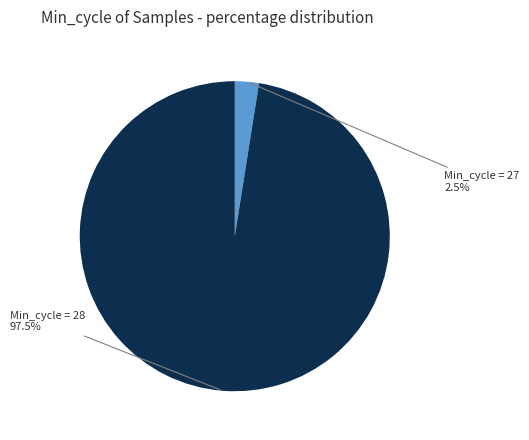

Which category accounts for the majority?

Min_cycle = 28